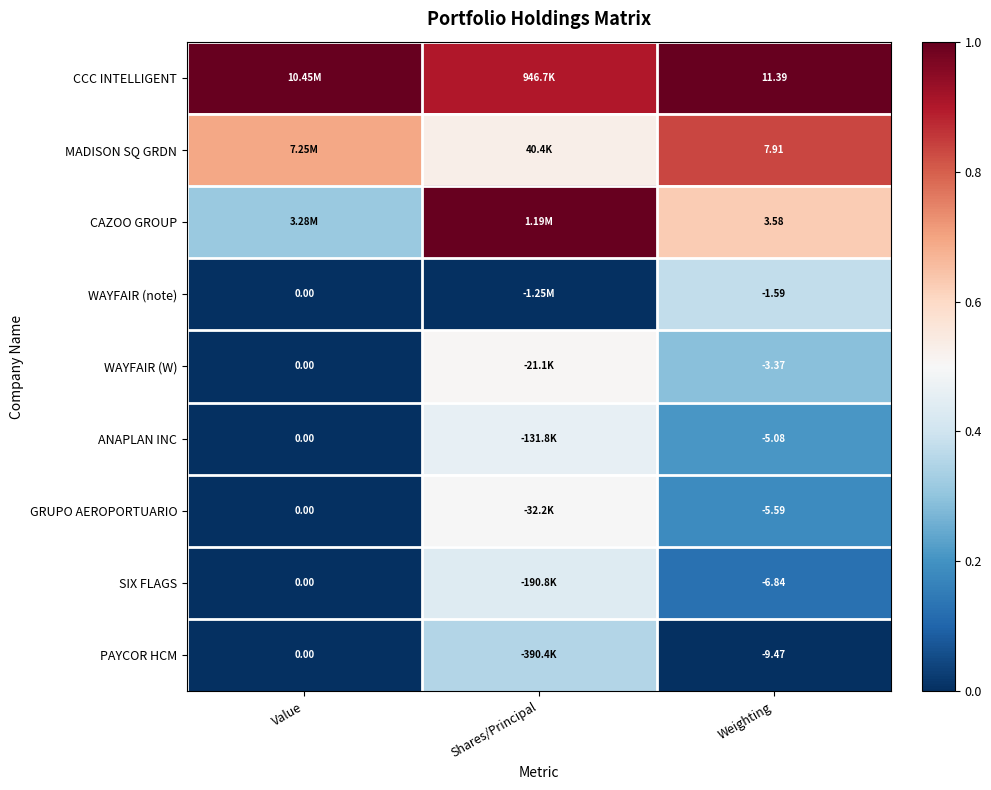

Is the value of GRUPO AEROPORTUARIO at Weighting greater than the value of PAYCOR HCM at Value?

No